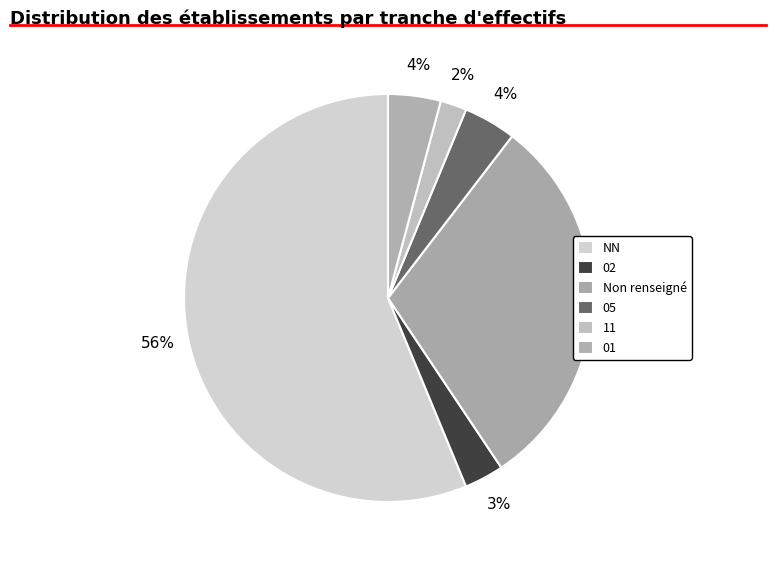

What percentage is NOT represented by NN?

43.8%